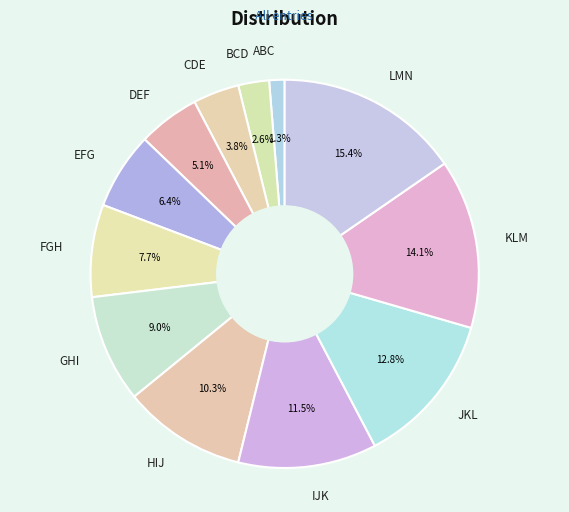

Rank the categories by value from highest to lowest.

LMN, KLM, JKL, IJK, HIJ, GHI, FGH, EFG, DEF, CDE, BCD, ABC